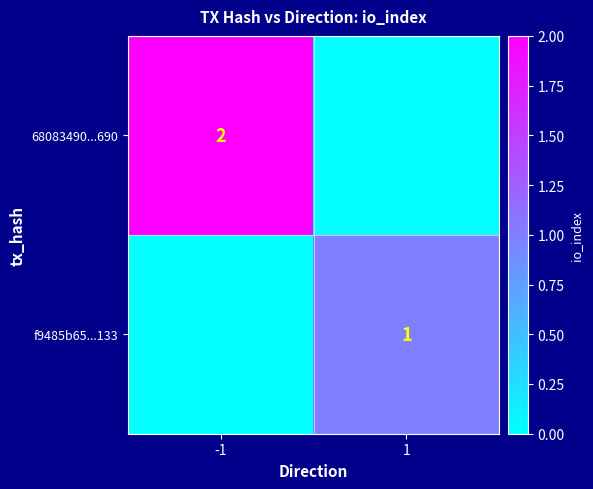

Is it true that 68083490...690 equals 2 at -1?

True